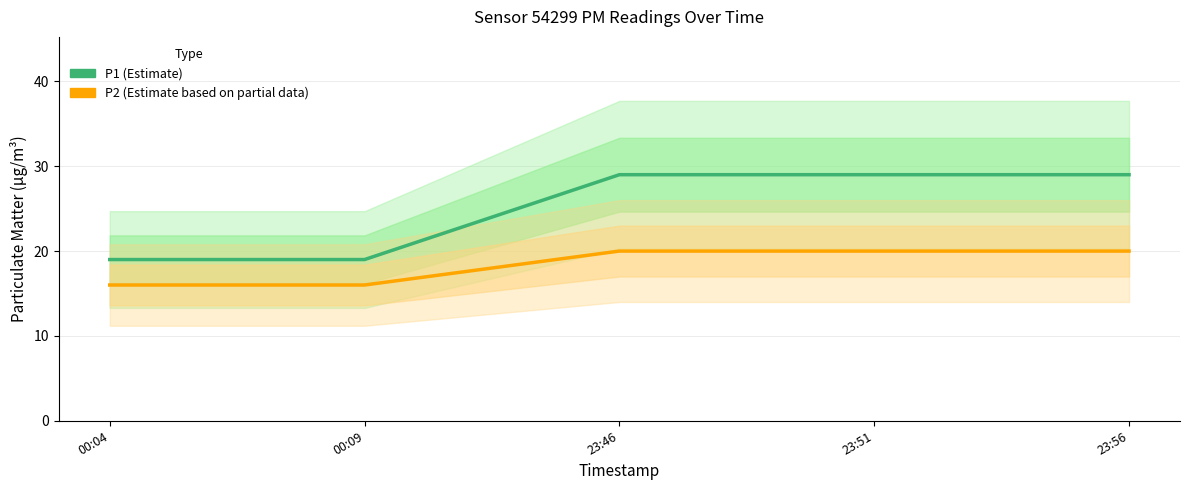

True or false: P1 (Estimate) and P2 (Estimate based on partial data) cross at least once.

False